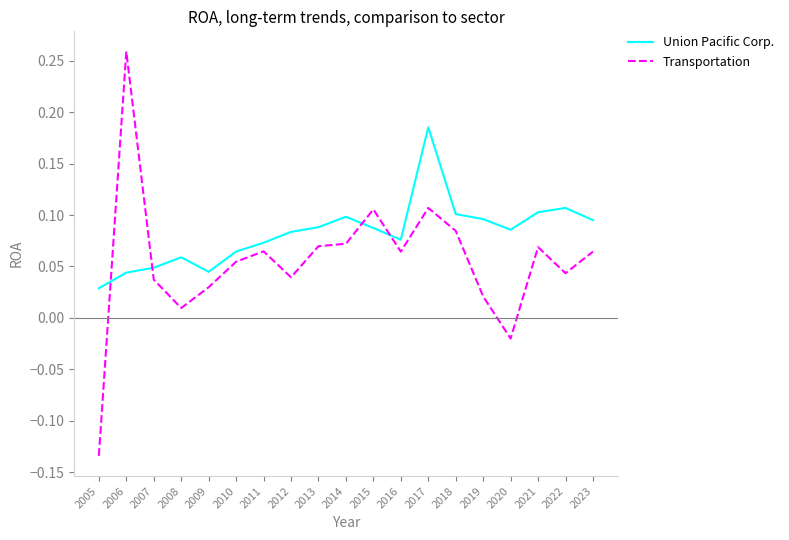

Is the value of Transportation at 2011 greater than the value of Union Pacific Corp. at 2012?

No